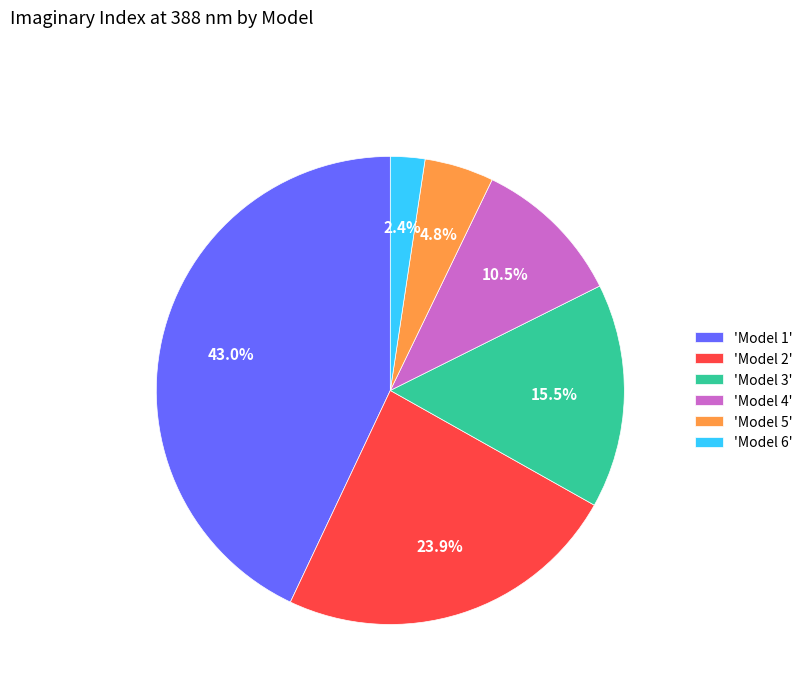

Count the number of slices in the pie.

6